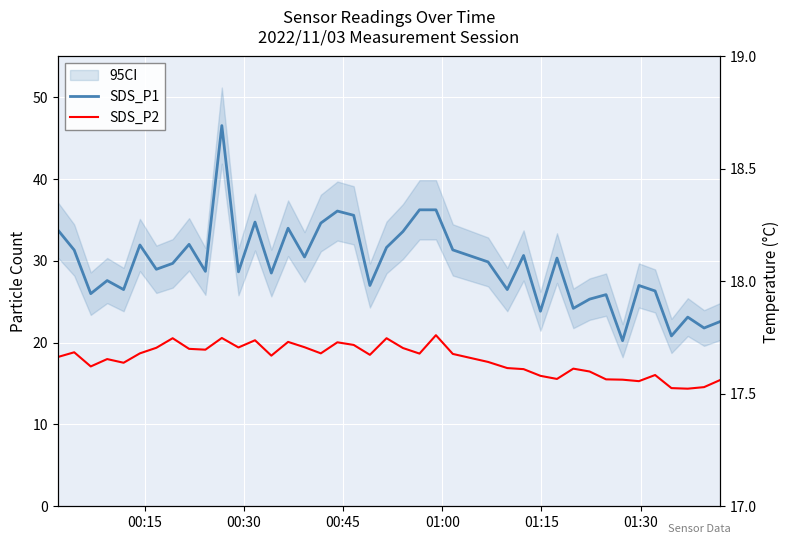

How many values in the SDS_P1 series are below 29?

20